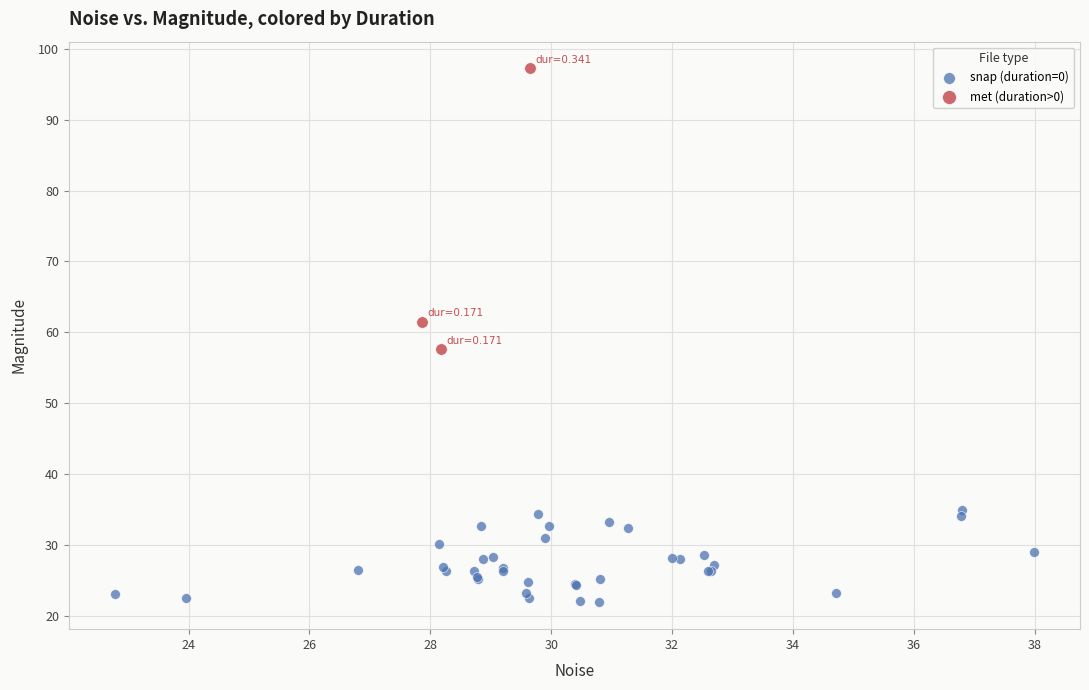

Which series reaches the minimum Y coordinate?

snap (duration=0)